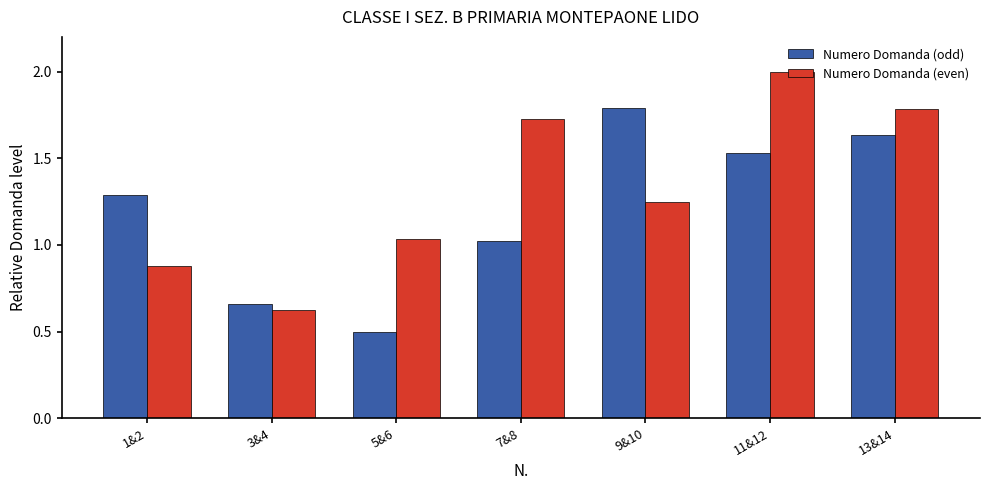

What is the difference between the maximum and minimum values in the Numero Domanda (even) series?

1.4